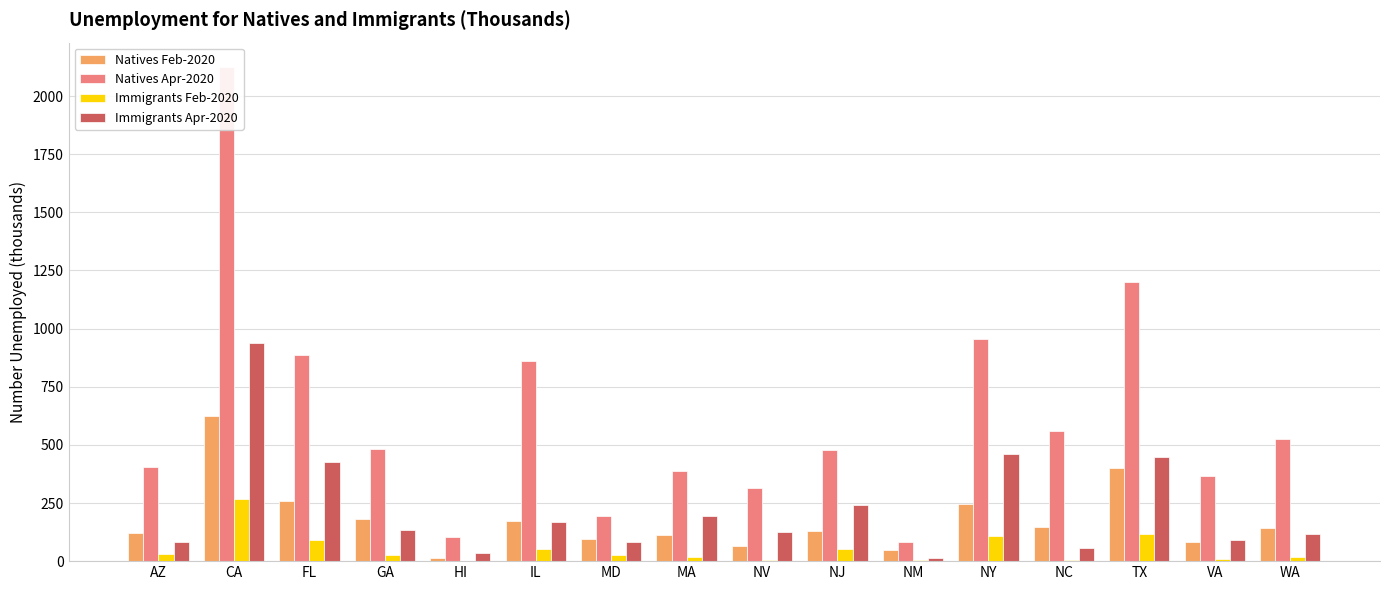

At which label does Natives Apr-2020 first exceed 483?

CA